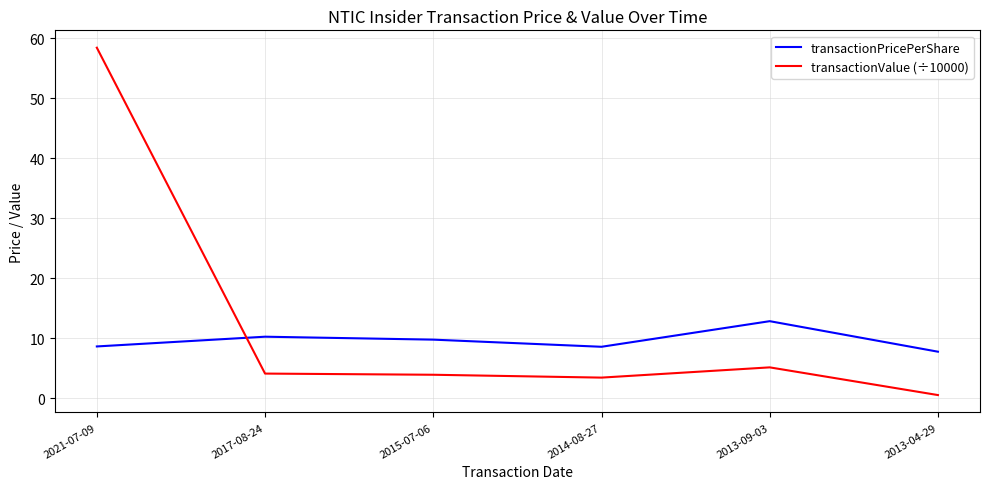

How many values in the transactionPricePerShare series exceed 9?

3